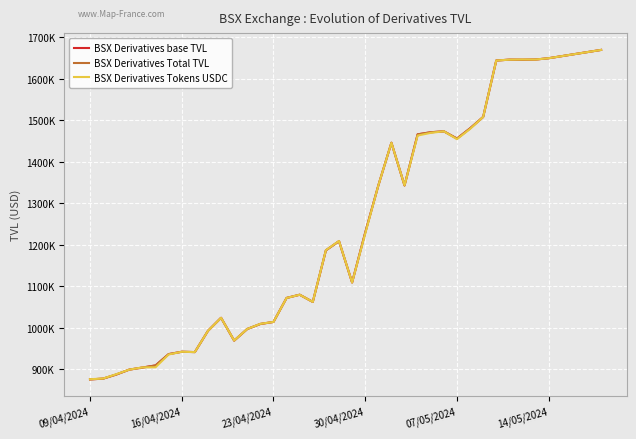

At which category does BSX Derivatives Tokens USDC reach its first local valley?

8